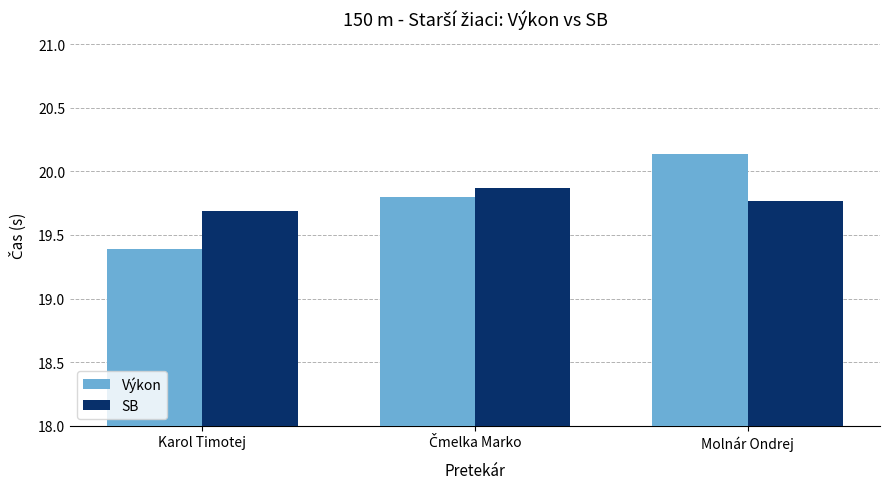

What is the label of the 1st bar from the right?

Molnár Ondrej